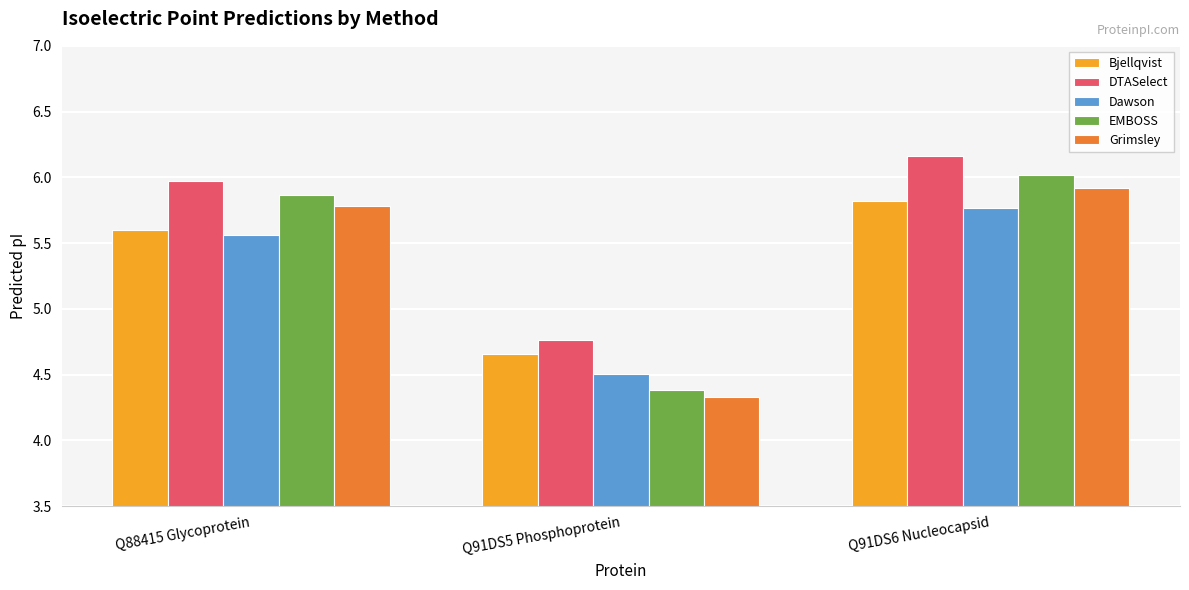

At Q91DS5 Phosphoprotein, list the series in order from smallest to largest.

Grimsley, EMBOSS, Dawson, Bjellqvist, DTASelect